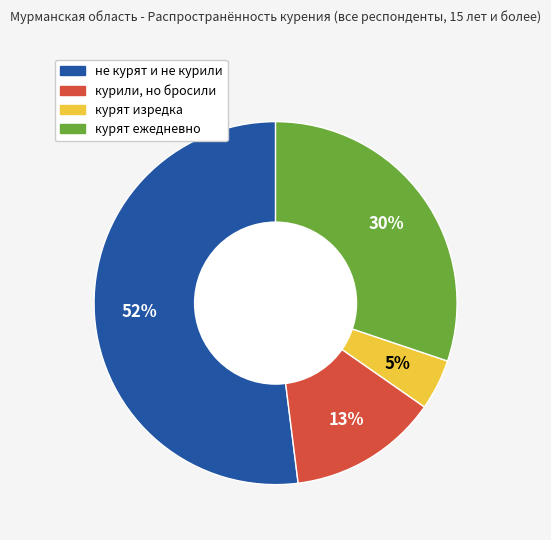

How many slices are in this pie chart?

4